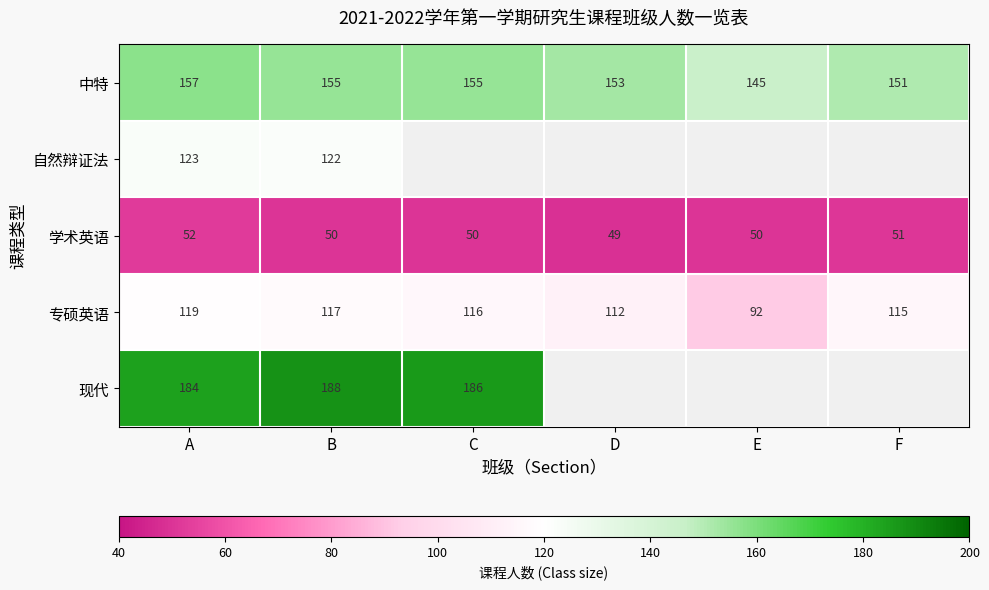

At which label does 专硕英语 first exceed 116?

A